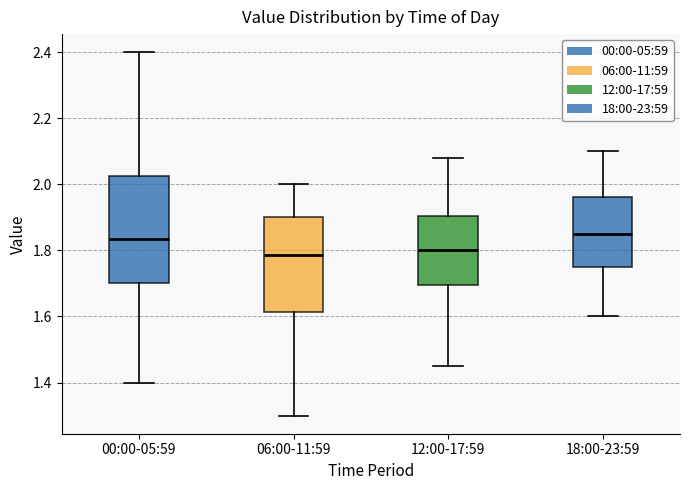

Where is the lower edge of the box for 06:00-11:59 on the y-axis? The values are not printed on the chart, so give them approximately, as read against the axis.

1.62